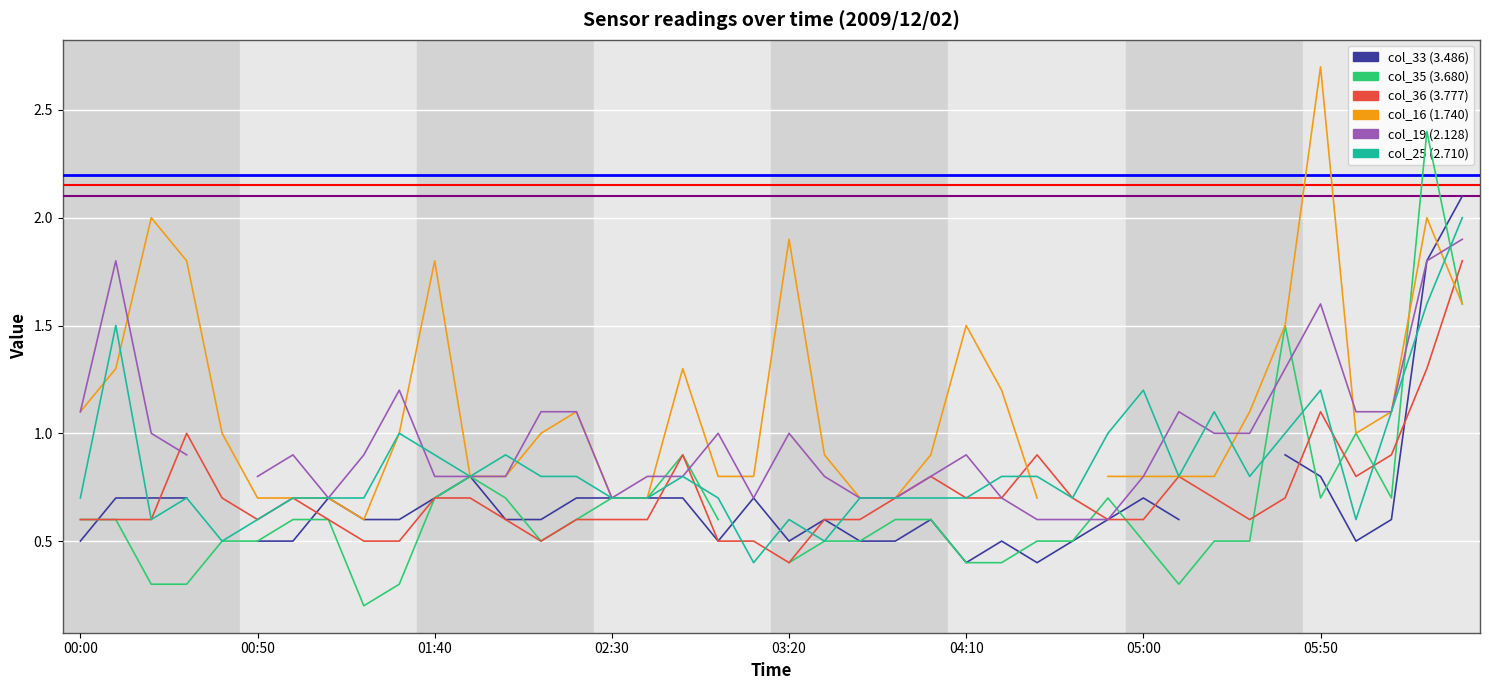

Between which two adjacent categories do col_19 (2.128) and col_35 (3.680) first intersect?

16 and 17